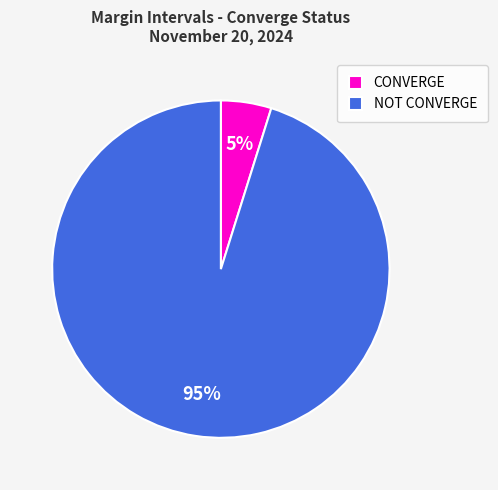

Is there any slice that represents more than half of the pie?

Yes